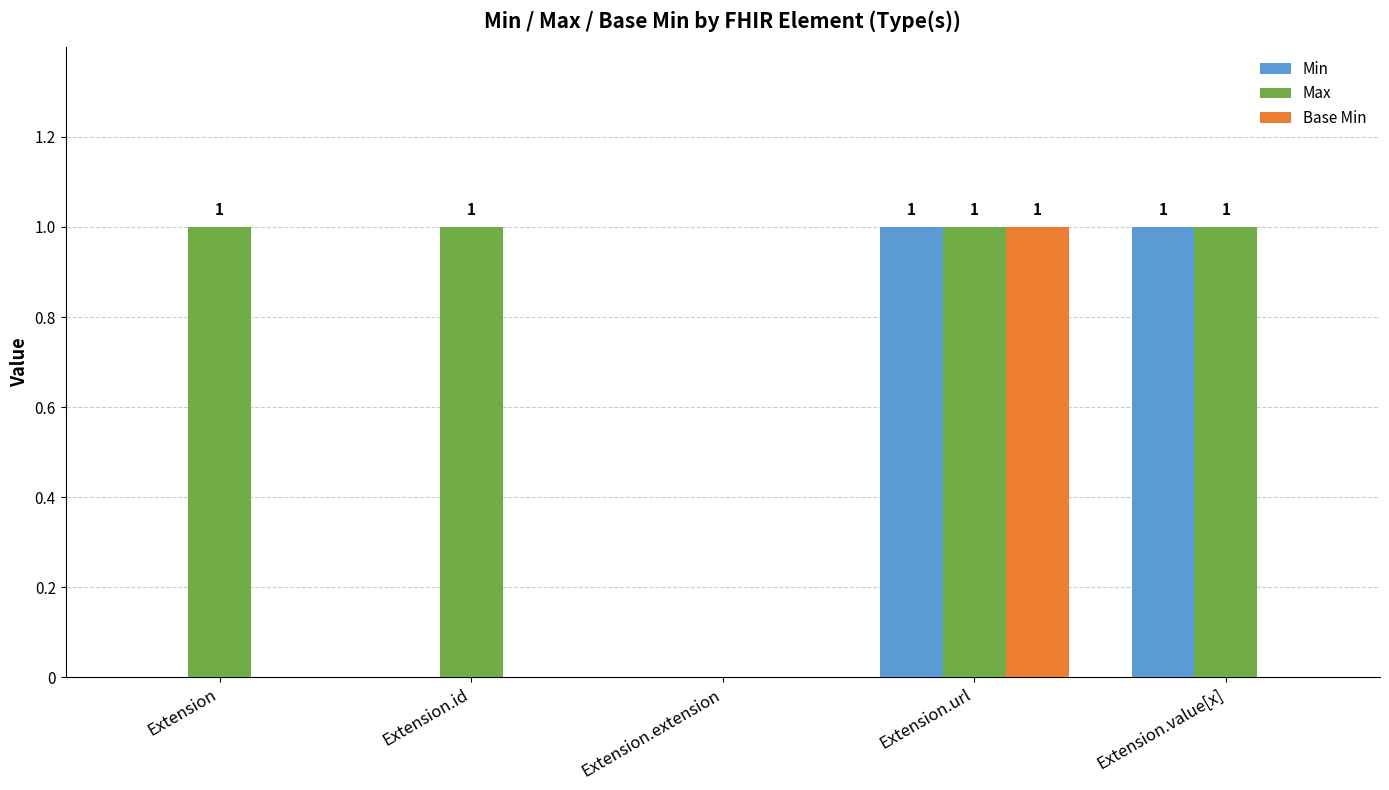

Count the Min values in the range 0 to 1.

5